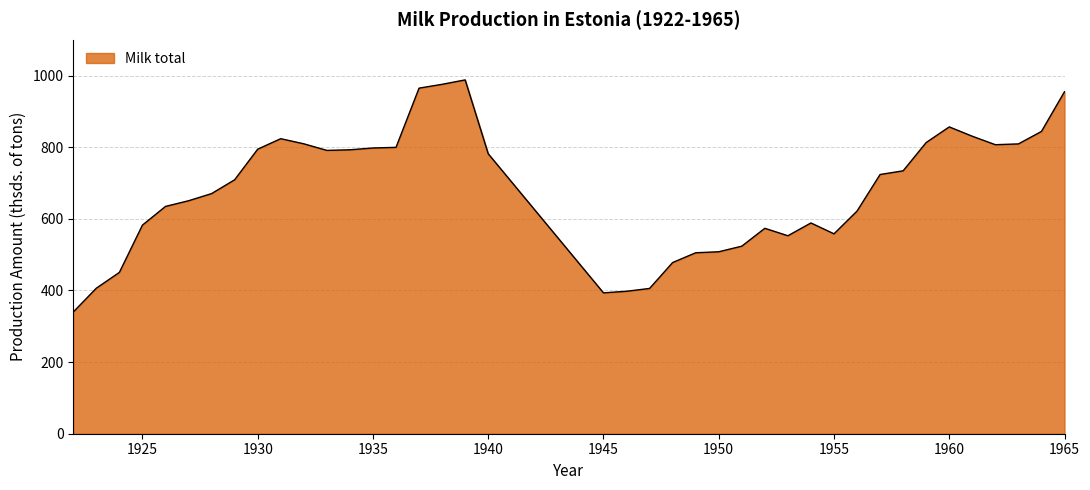

How many lines are shown in the chart?

1